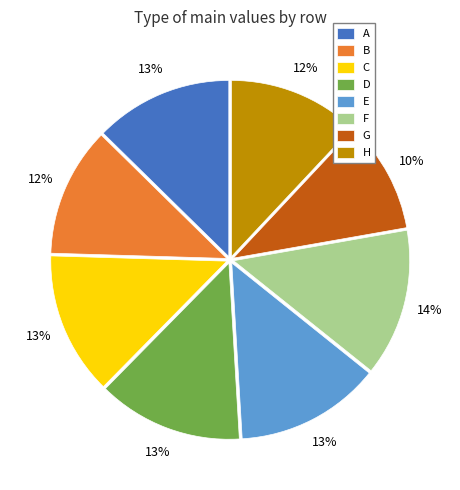

Is the sum of G and F greater than half?

No